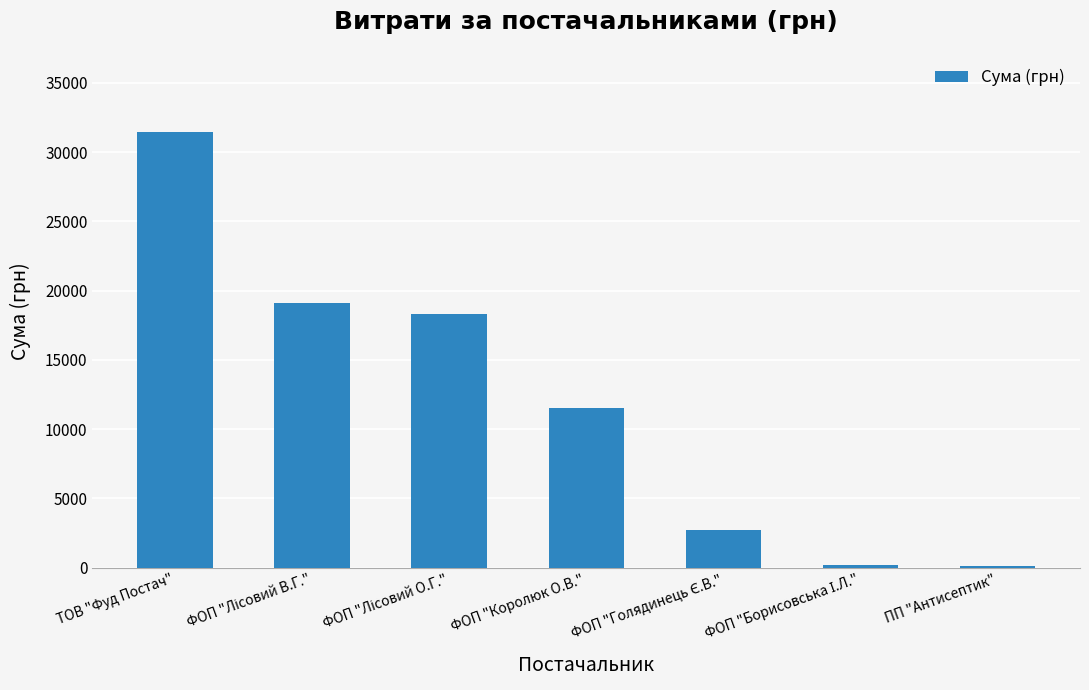

Read the value at ФОП "Королюк О.В.".

11551.7